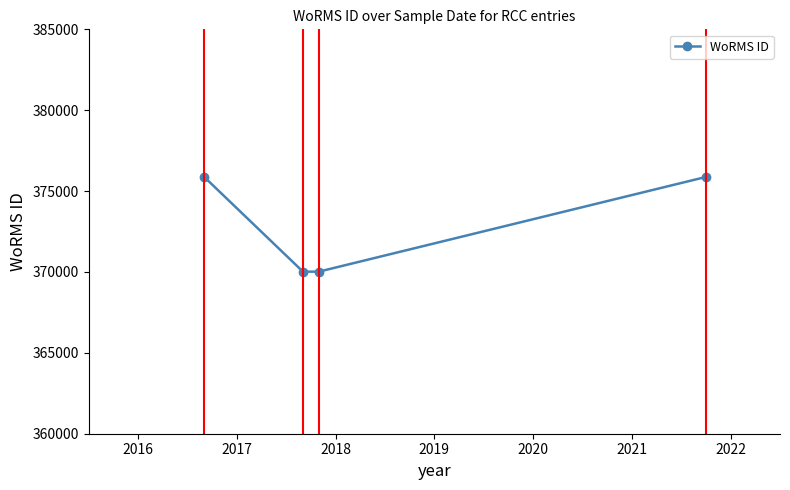

What is the difference between the second highest and second lowest values?

5855